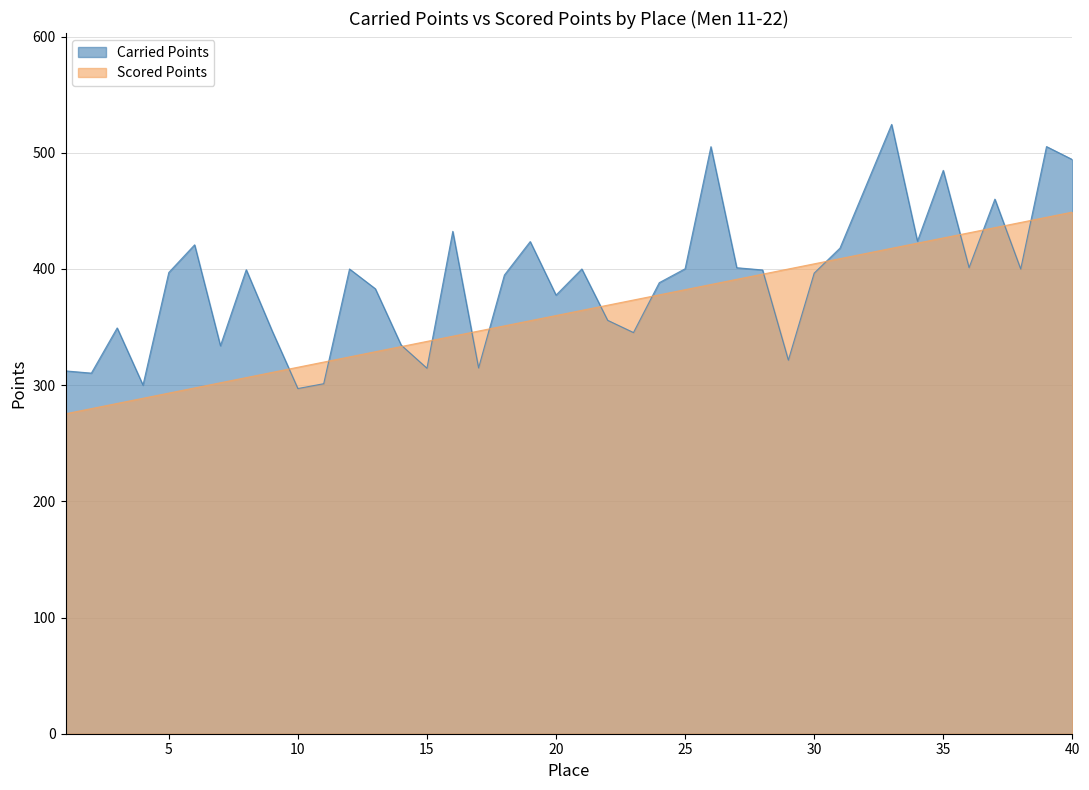

True or false: Scored Points has more than 2 points higher than both neighbors.

False